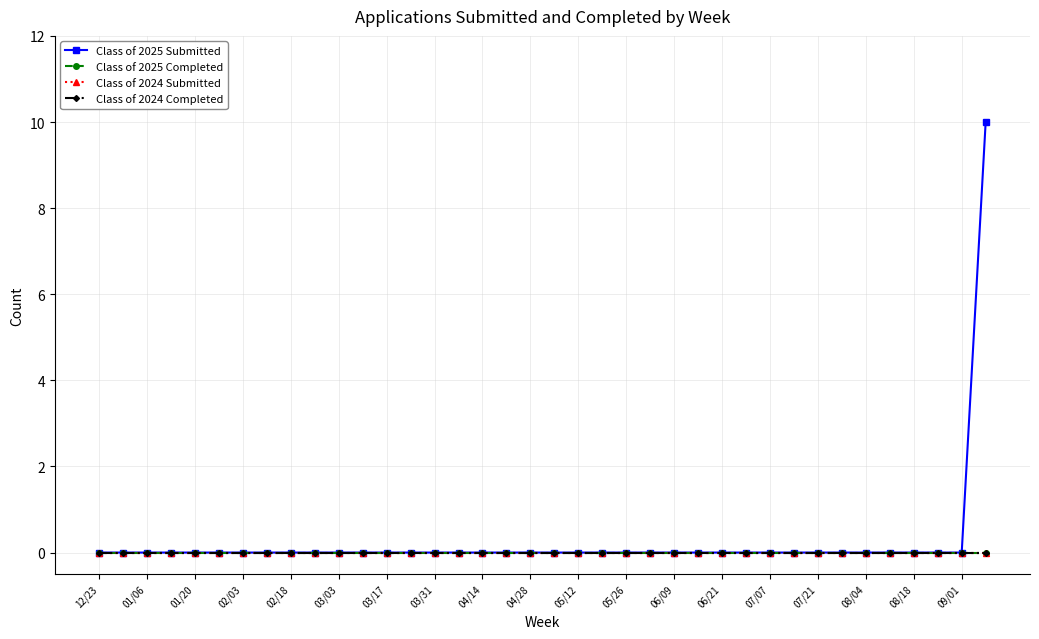

Is this an area chart (filled region under the line)?

No